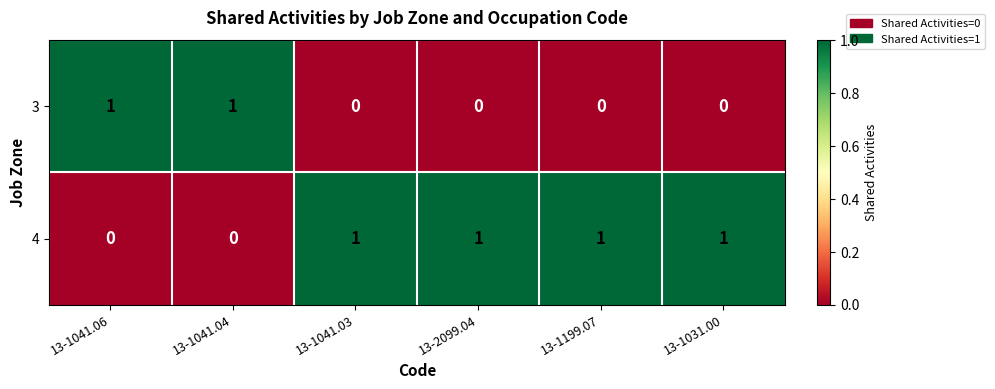

Reading left to right, extract all data points from this chart.

3: 1	1	0	0	0	0
4: 0	0	1	1	1	1